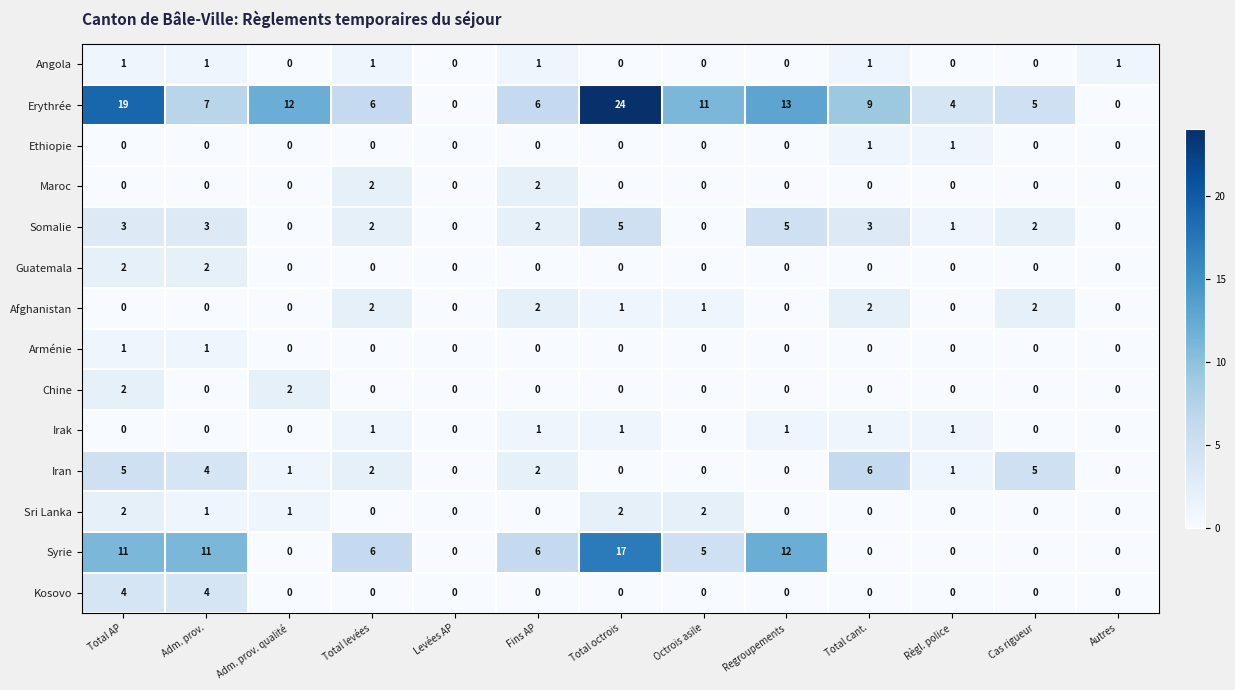

What is the greatest value displayed?

24